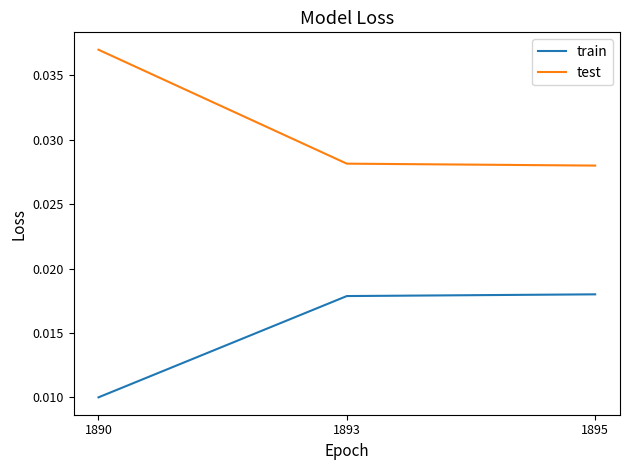

What are all the series names shown in the legend?

train, test